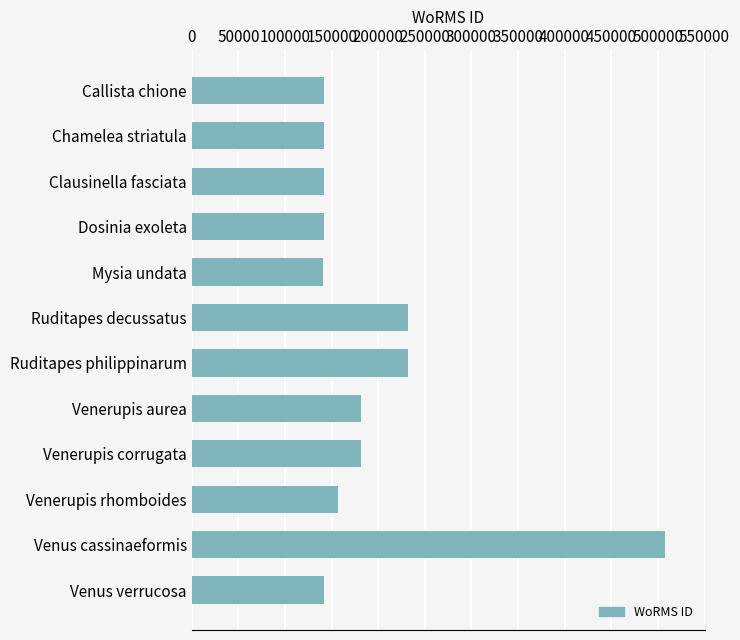

Does the chart contain stacked bars?

No